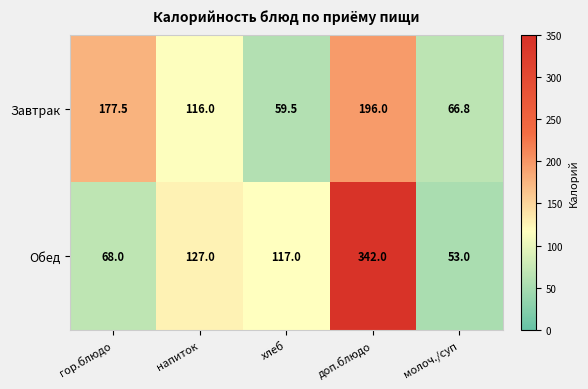

List the series in order of their overall mean, lowest first.

Завтрак, Обед